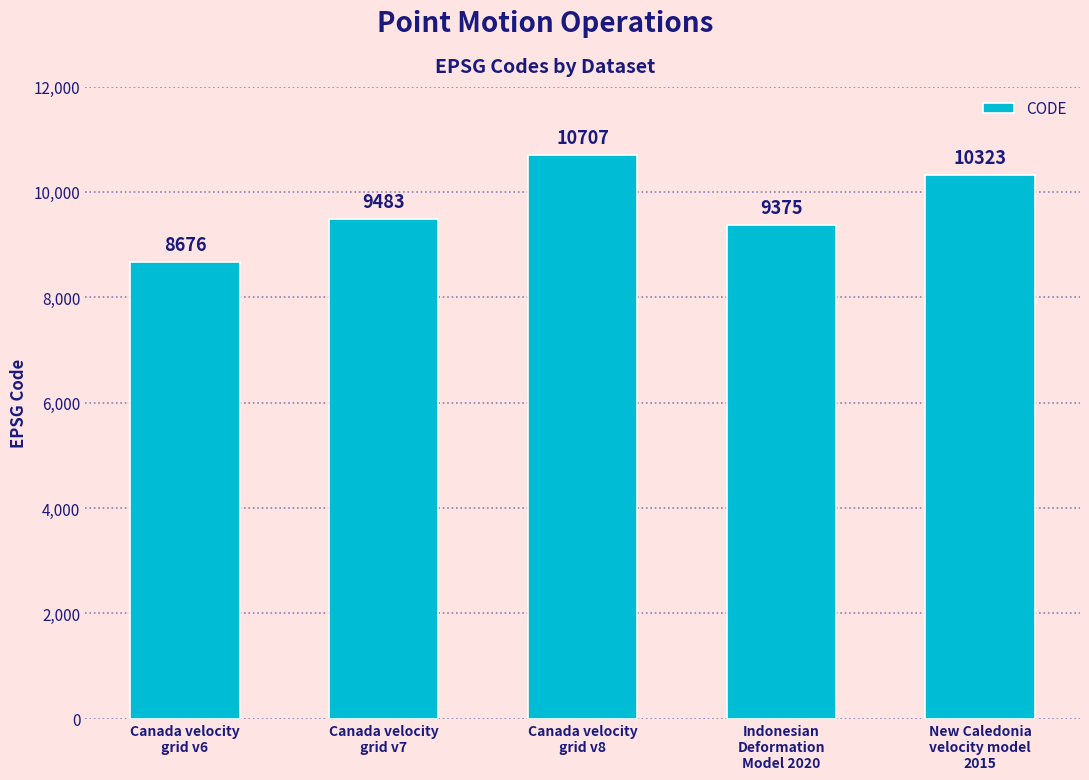

Which has a higher value, Indonesian
Deformation
Model 2020 or Canada velocity
grid v6?

Indonesian
Deformation
Model 2020